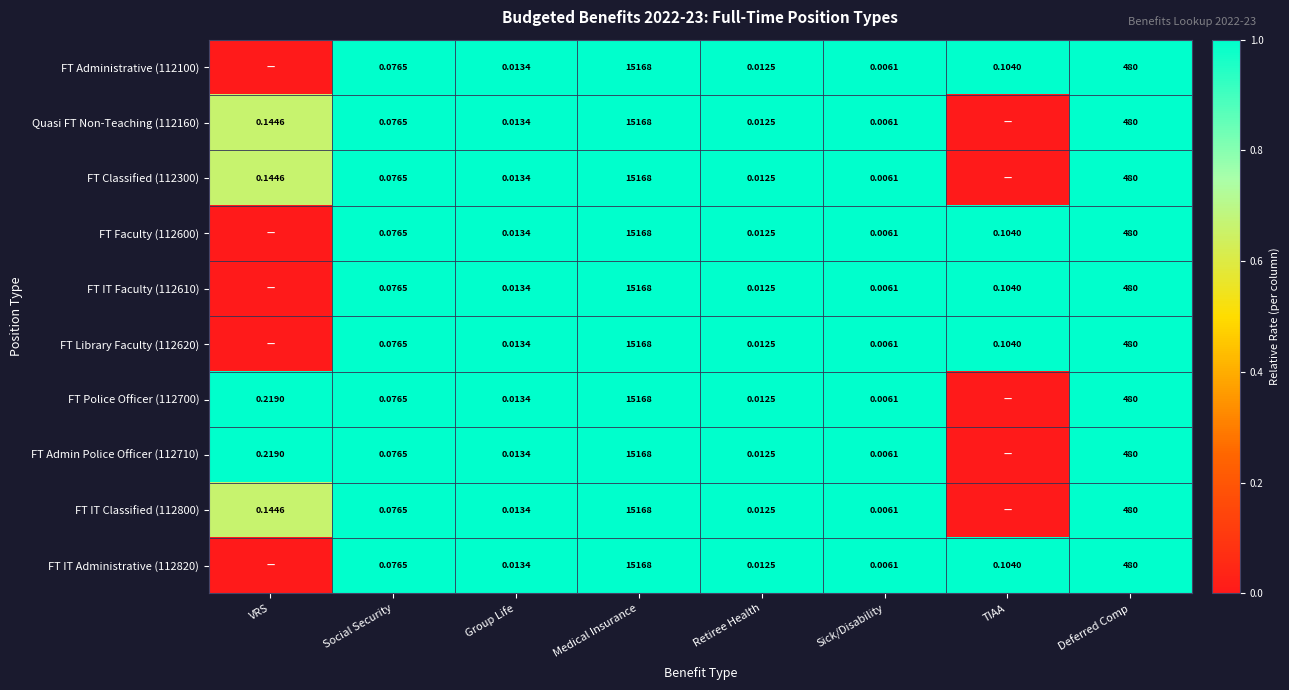

List the series in order of their peak value, lowest first.

FT Administrative (112100), Quasi FT Non-Teaching (112160), FT Classified (112300), FT Faculty (112600), FT IT Faculty (112610), FT Library Faculty (112620), FT Police Officer (112700), FT Admin Police Officer (112710), FT IT Classified (112800), FT IT Administrative (112820)